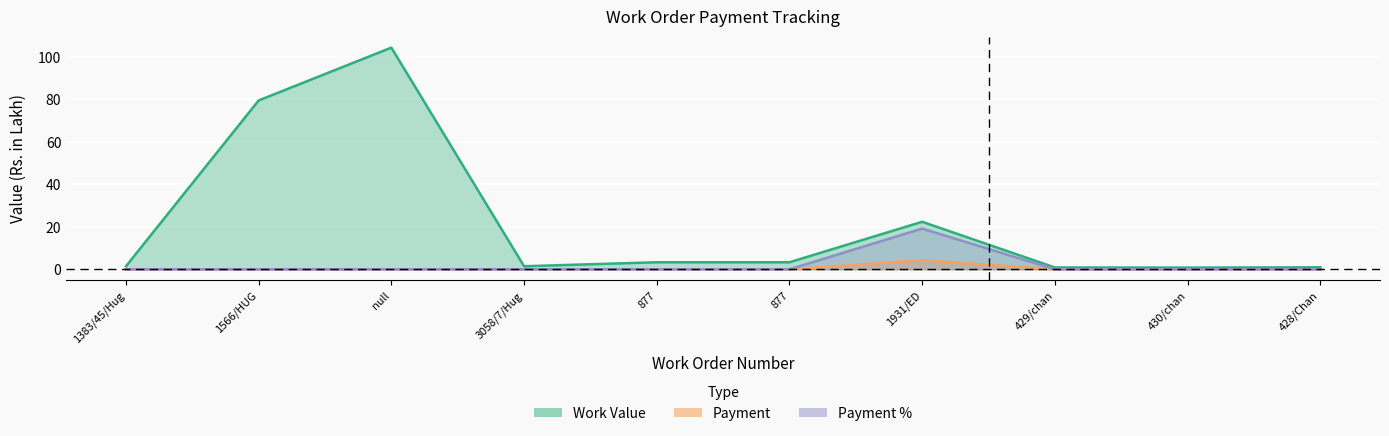

What are all the series names shown in the legend?

Work Value, Payment, Payment %